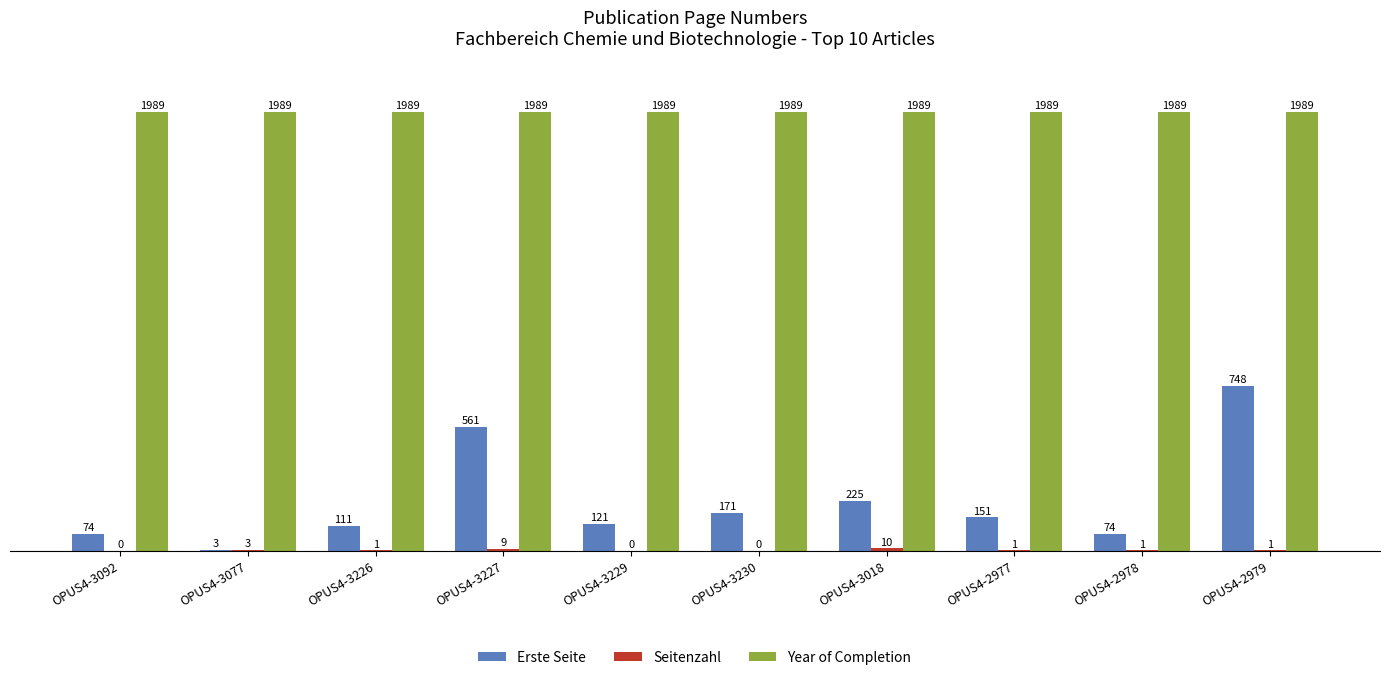

What is the total value across all series at OPUS4-3227?

2559